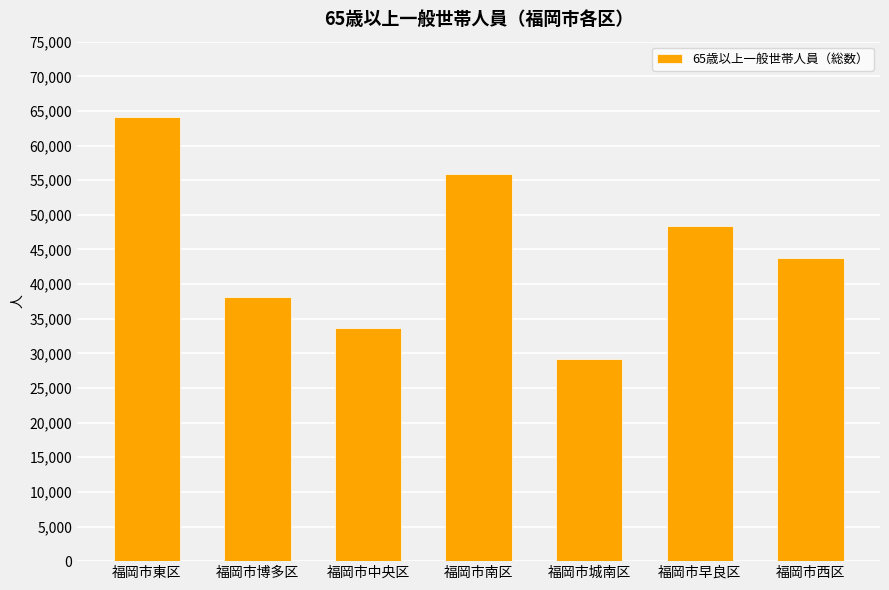

Rank the categories by value from highest to lowest.

福岡市東区, 福岡市南区, 福岡市早良区, 福岡市西区, 福岡市博多区, 福岡市中央区, 福岡市城南区